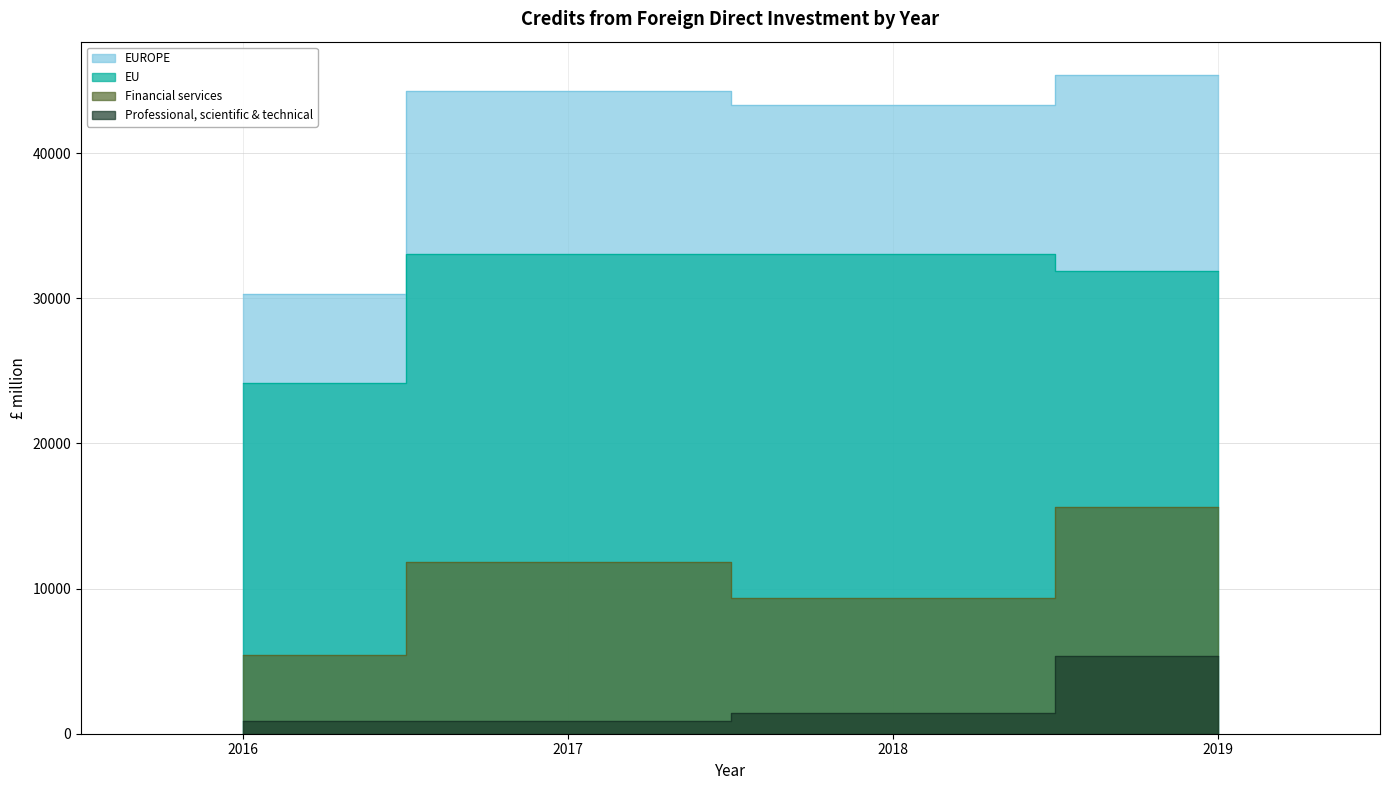

How many categories are shown in the chart?

4